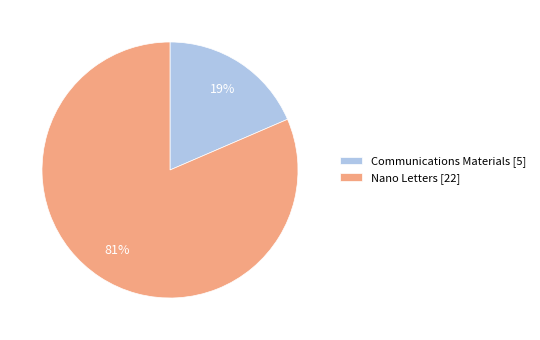

True or false: Nano Letters accounts for 72% of the total.

False